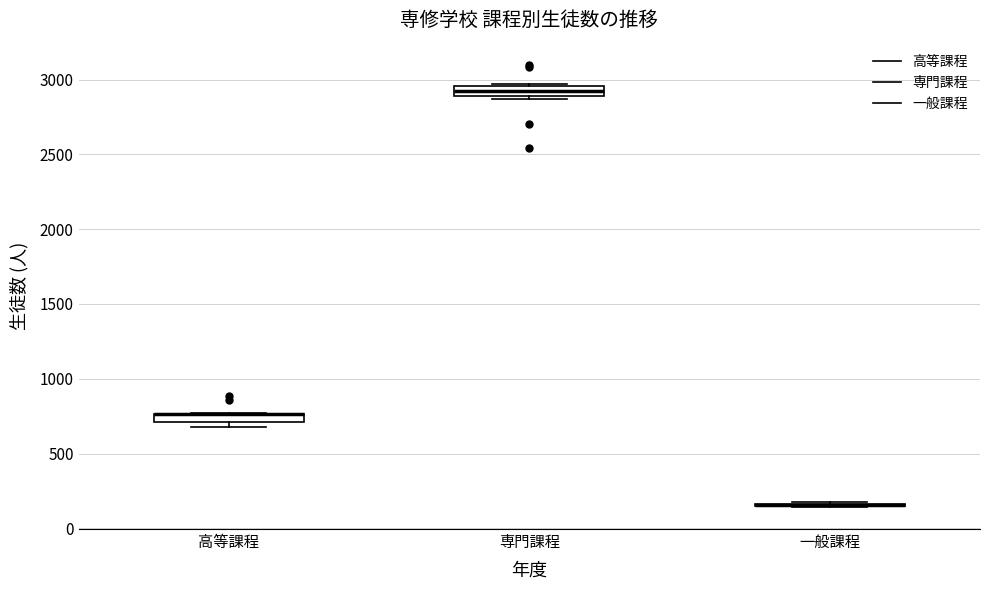

Where is the upper edge of the box for 高等課程 on the y-axis? The values are not printed on the chart, so give them approximately, as read against the axis.

750